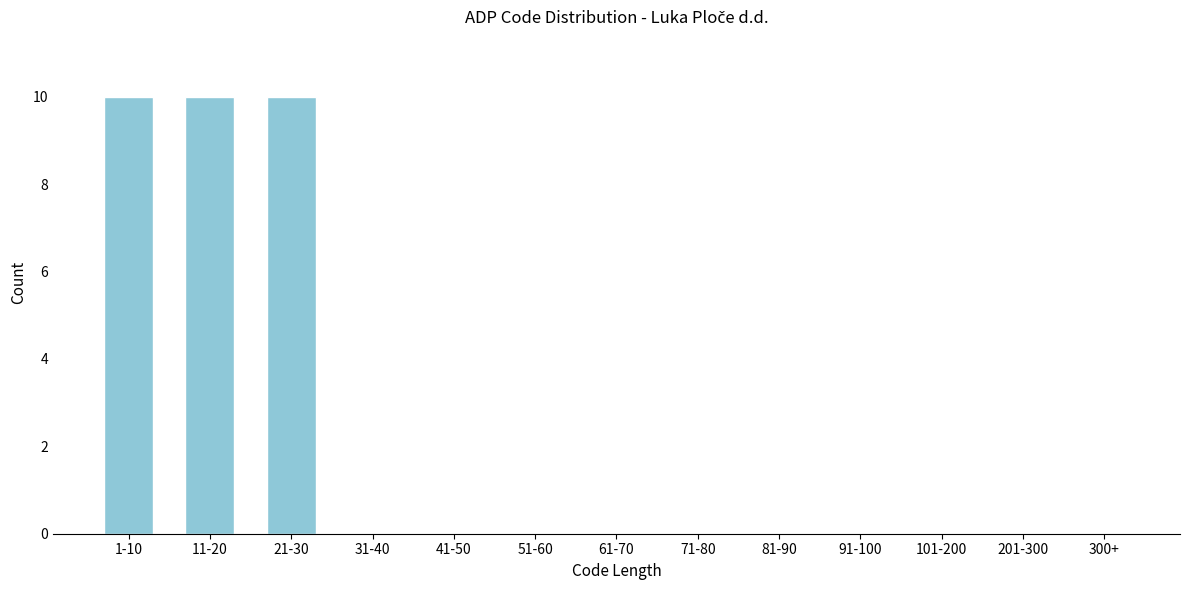

Reading left to right, transcribe all the data shown in this chart.

1-10=10	11-20=10	21-30=10	31-40=0	41-50=0	51-60=0	61-70=0	71-80=0	81-90=0	91-100=0	101-200=0	201-300=0	300+=0